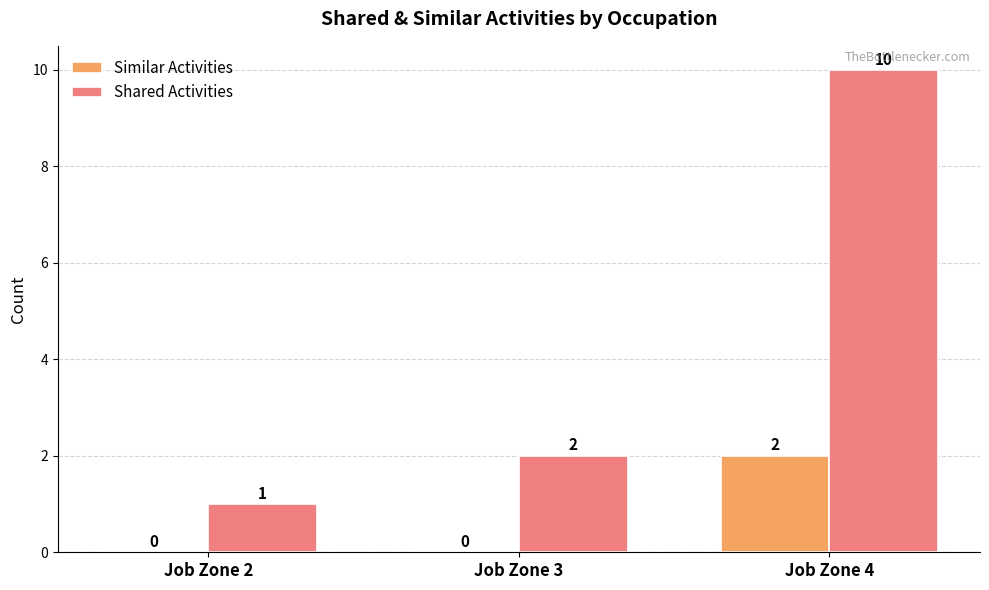

What is the difference between the Similar Activities values at Job Zone 4 and Job Zone 2?

2